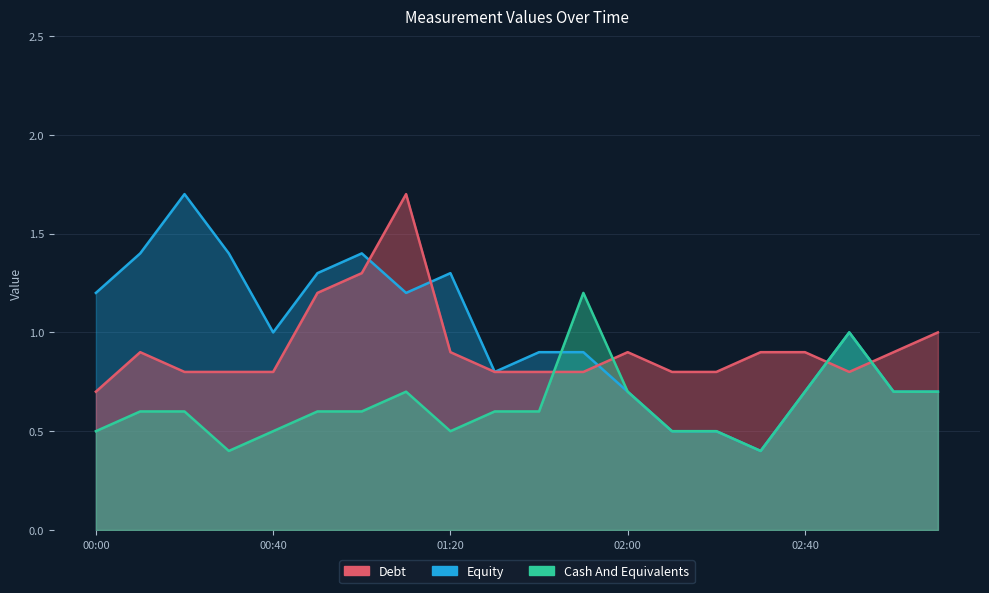

Is the value of Debt at 2010/08/24 02:50 greater than the value of Equity at 2010/08/24 00:40?

No